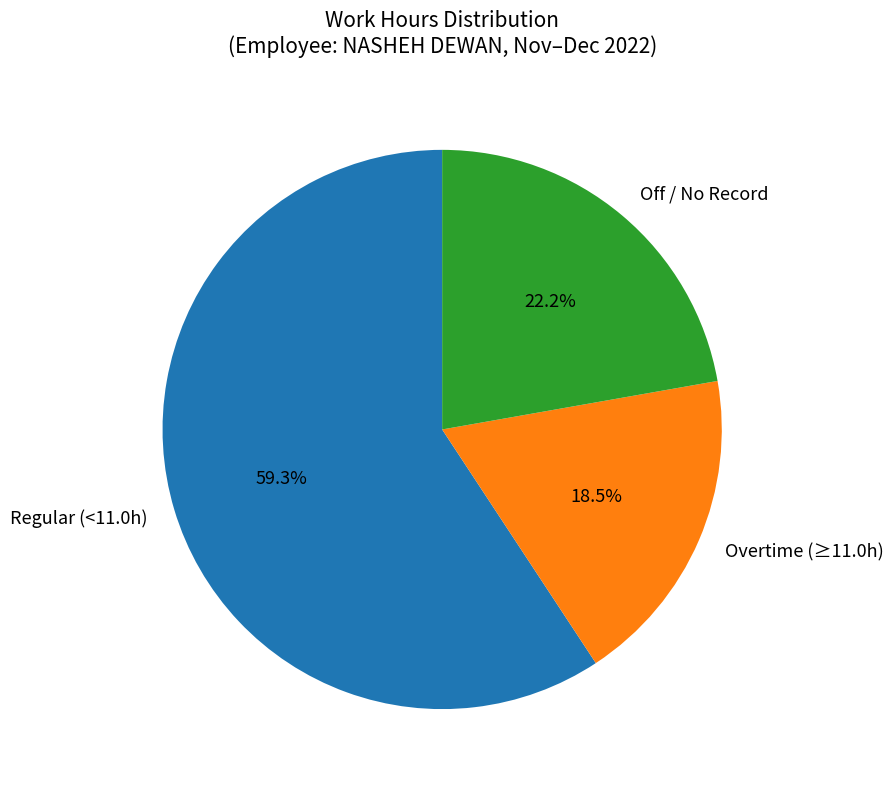

To the nearest percent, what is the average slice percentage?

33%